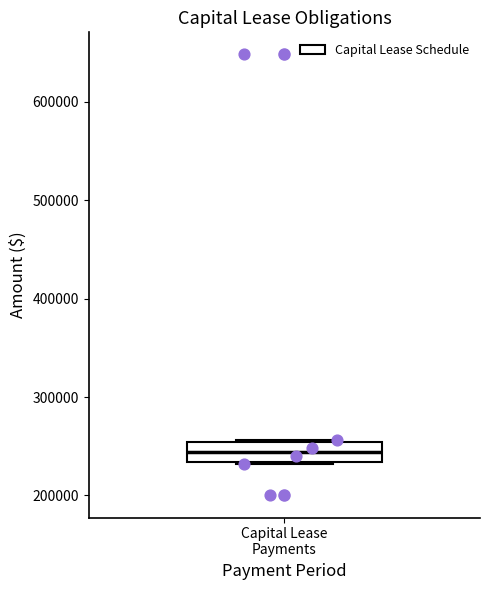

Transcribe this box plot: give where the median line is, the range the box spans, and where the two whiskers end, as read against the y-axis. The values are not printed on the chart, so give them approximately, as read against the axis.

median 240000, box 230000 to 250000, whiskers 230000 to 260000